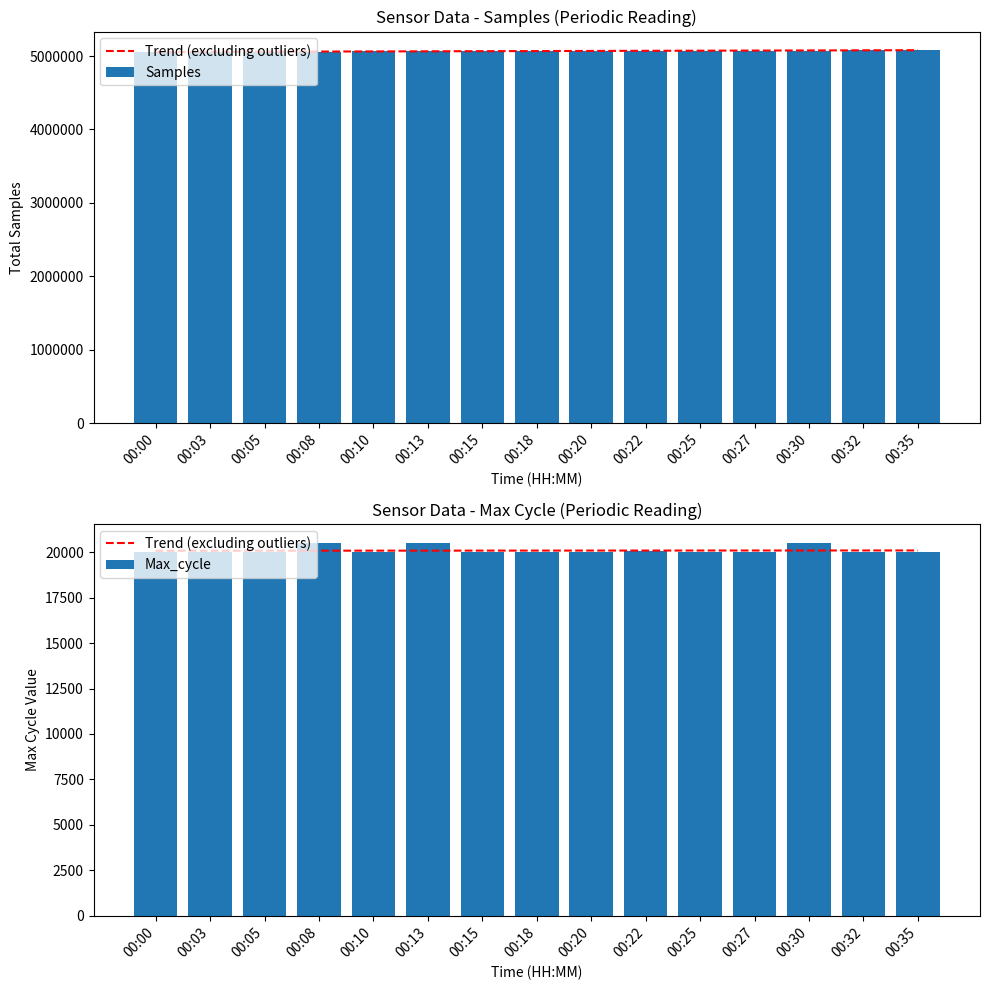

What are all the series names shown in the legend?

Trend (excluding outliers), Samples, Max_cycle